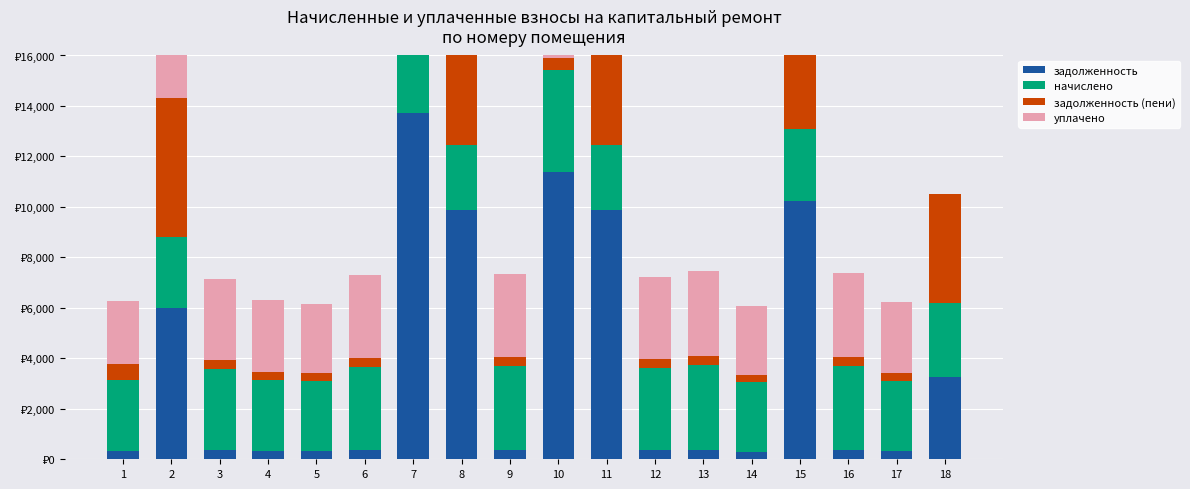

Which series changed the most between 4 and 12?

начислено